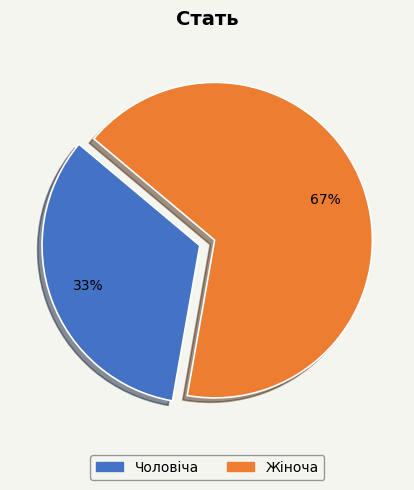

Is there any slice that represents more than half of the pie?

Yes